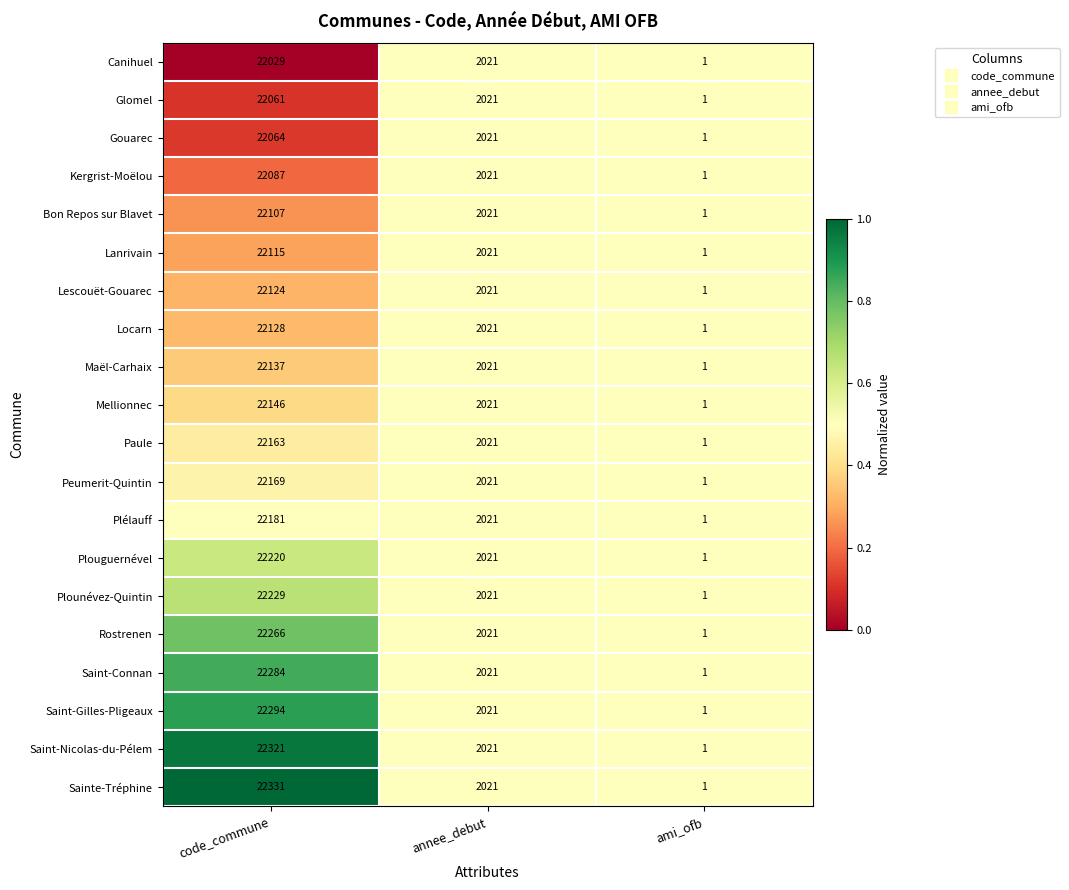

What is the sum of the Lanrivain values at annee_debut and code_commune?

24136